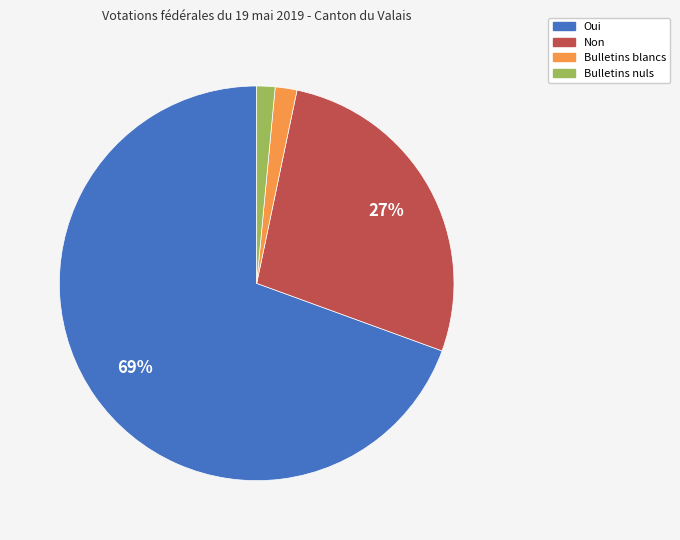

Which category has the biggest portion of the pie?

Oui